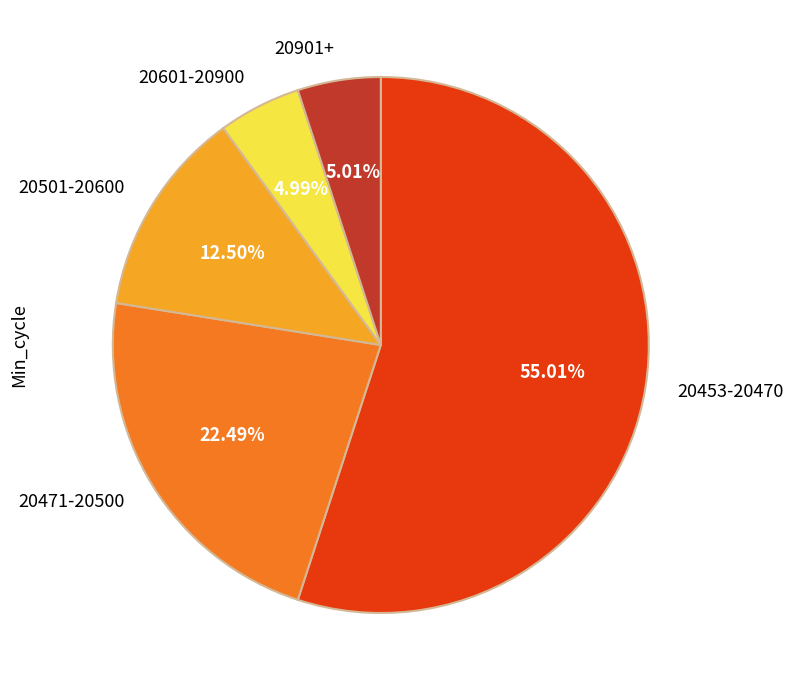

Count the number of slices in the pie.

5